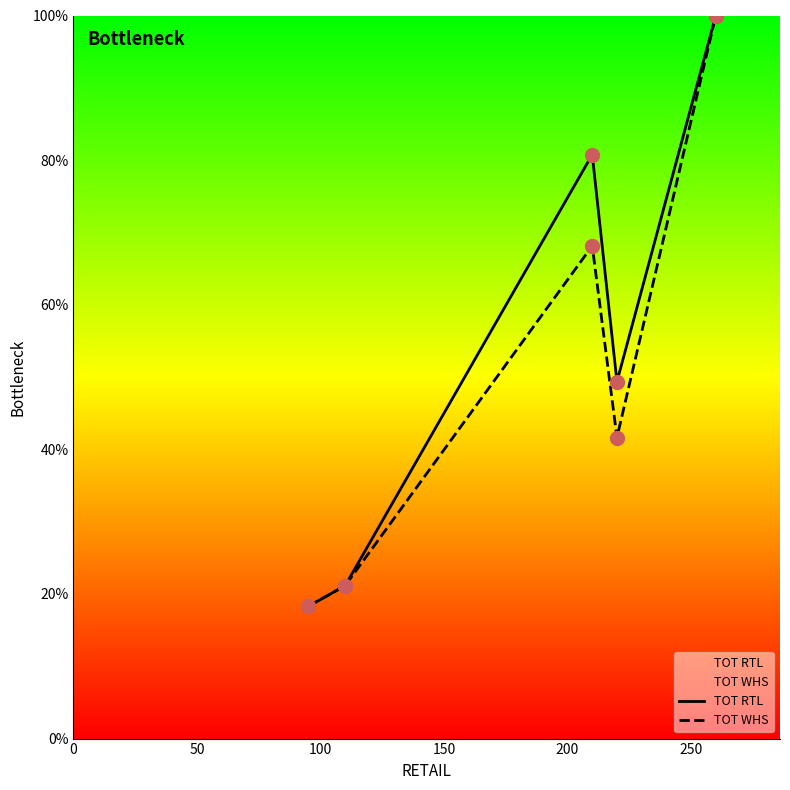

Which series has the widest spread of Y values?

TOT RTL